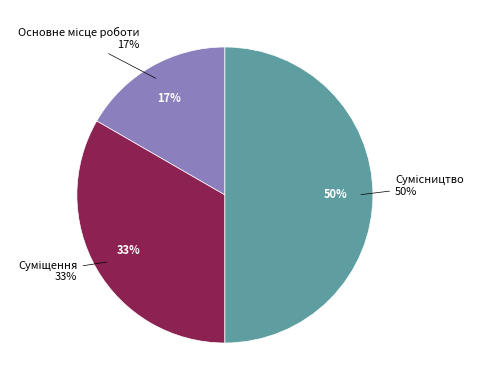

What is the ratio of the value at Сумісництво to the value at Суміщення?

1.5